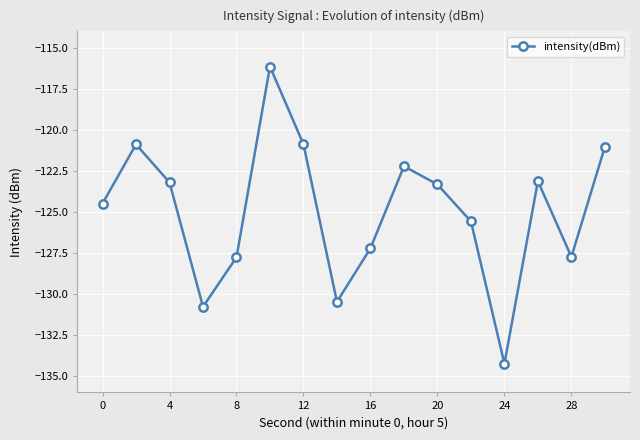

What is the greatest value displayed?

-116.1